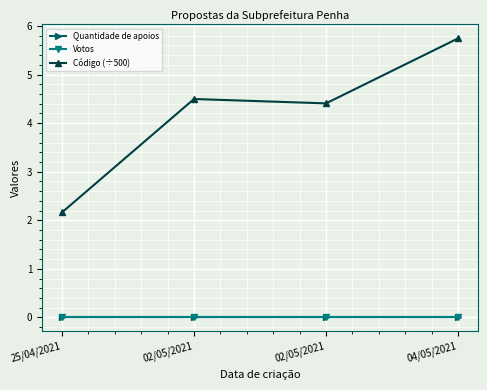

Which category has the lowest value across all series?

25/04/2021